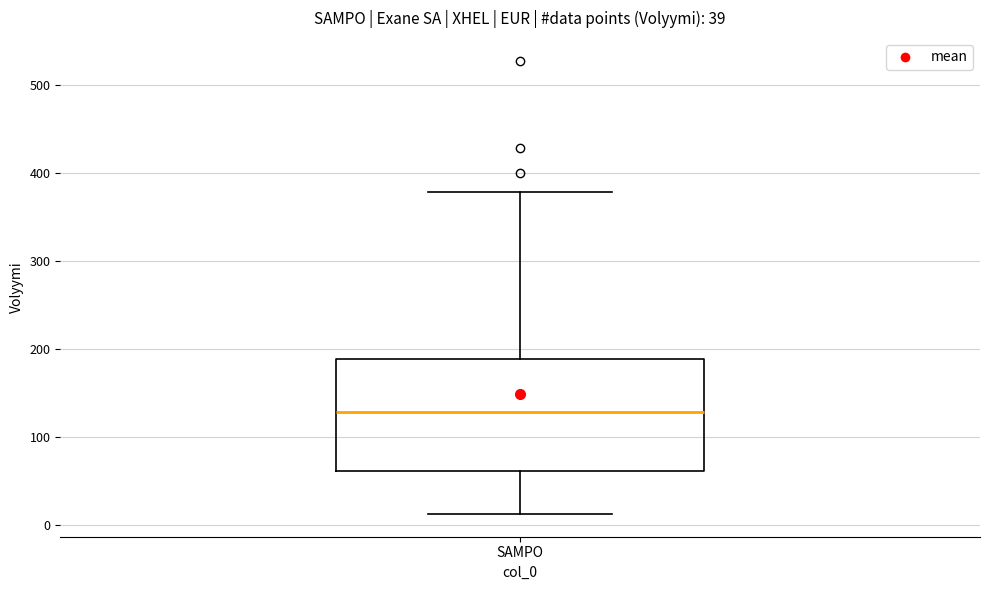

Where does the median line of the box for SAMPO sit on the y-axis? The values are not printed on the chart, so give them approximately, as read against the axis.

130